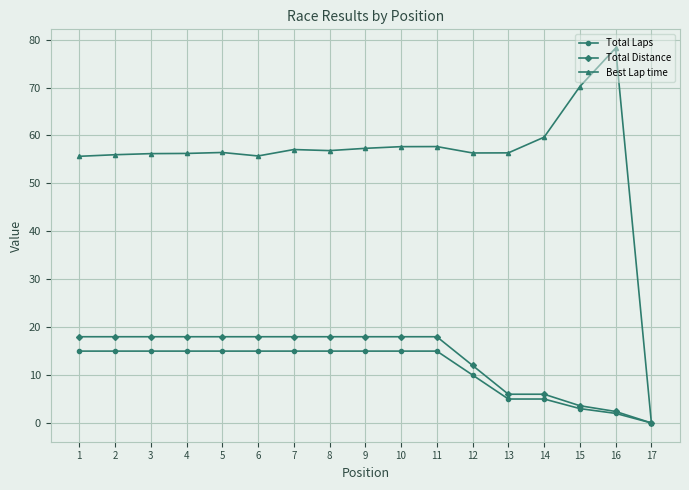

What is the value of the Best Lap time point at the 15th from the left?

70.2